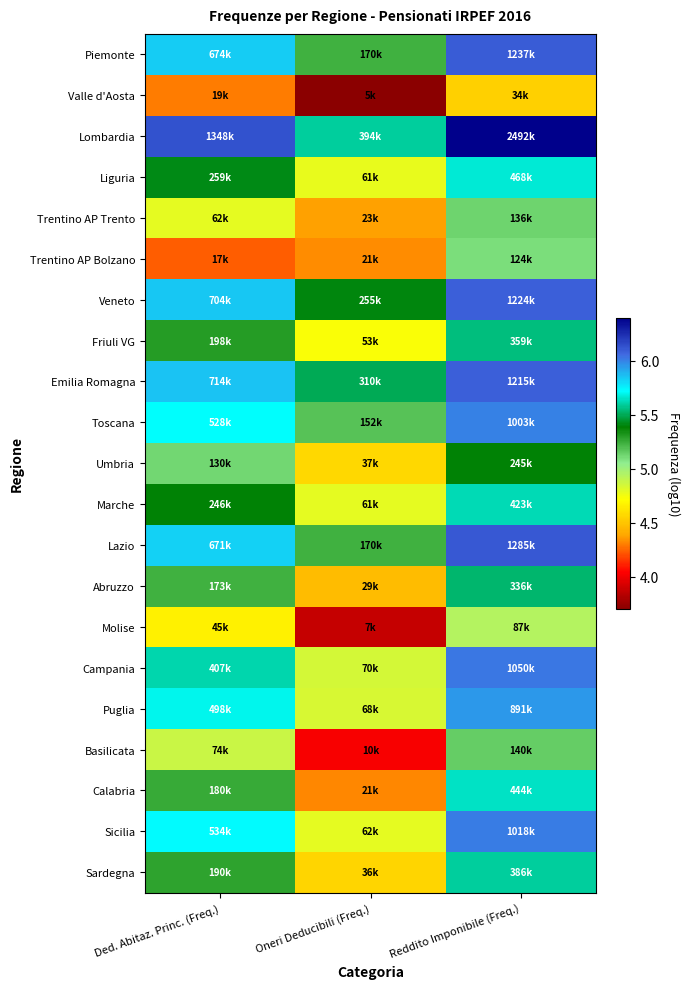

What is the difference between the highest and lowest values at Oneri Deducibili (Freq.)?

1.9